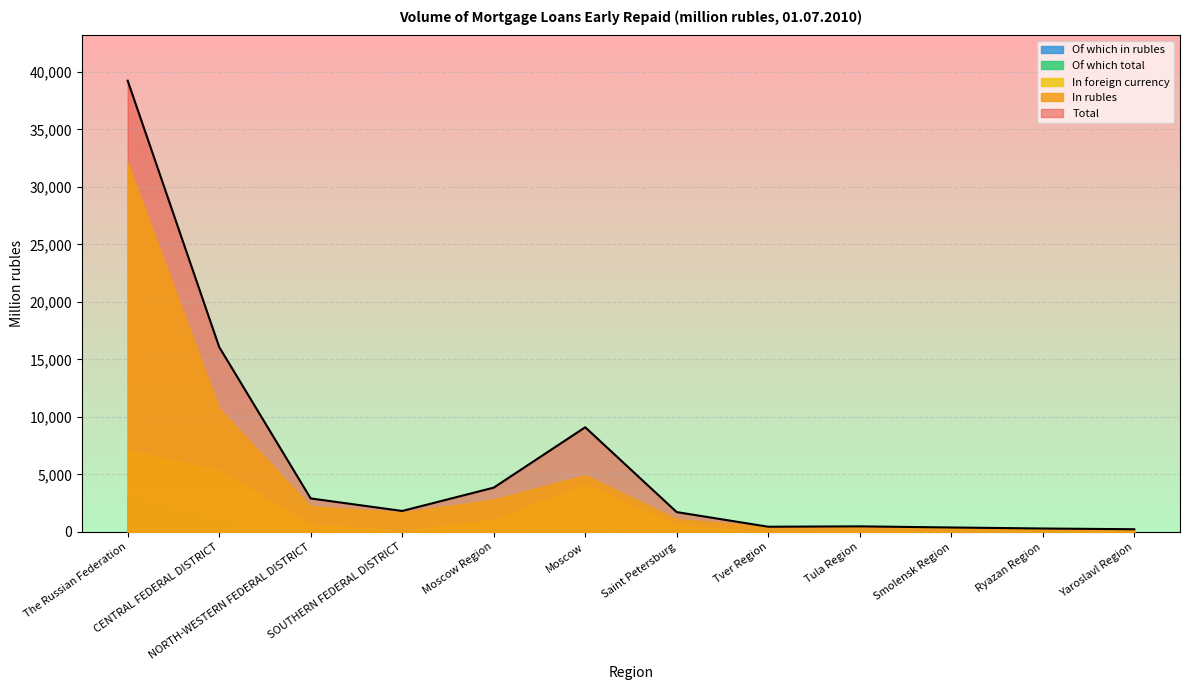

Which series has the largest total across all categories?

Total